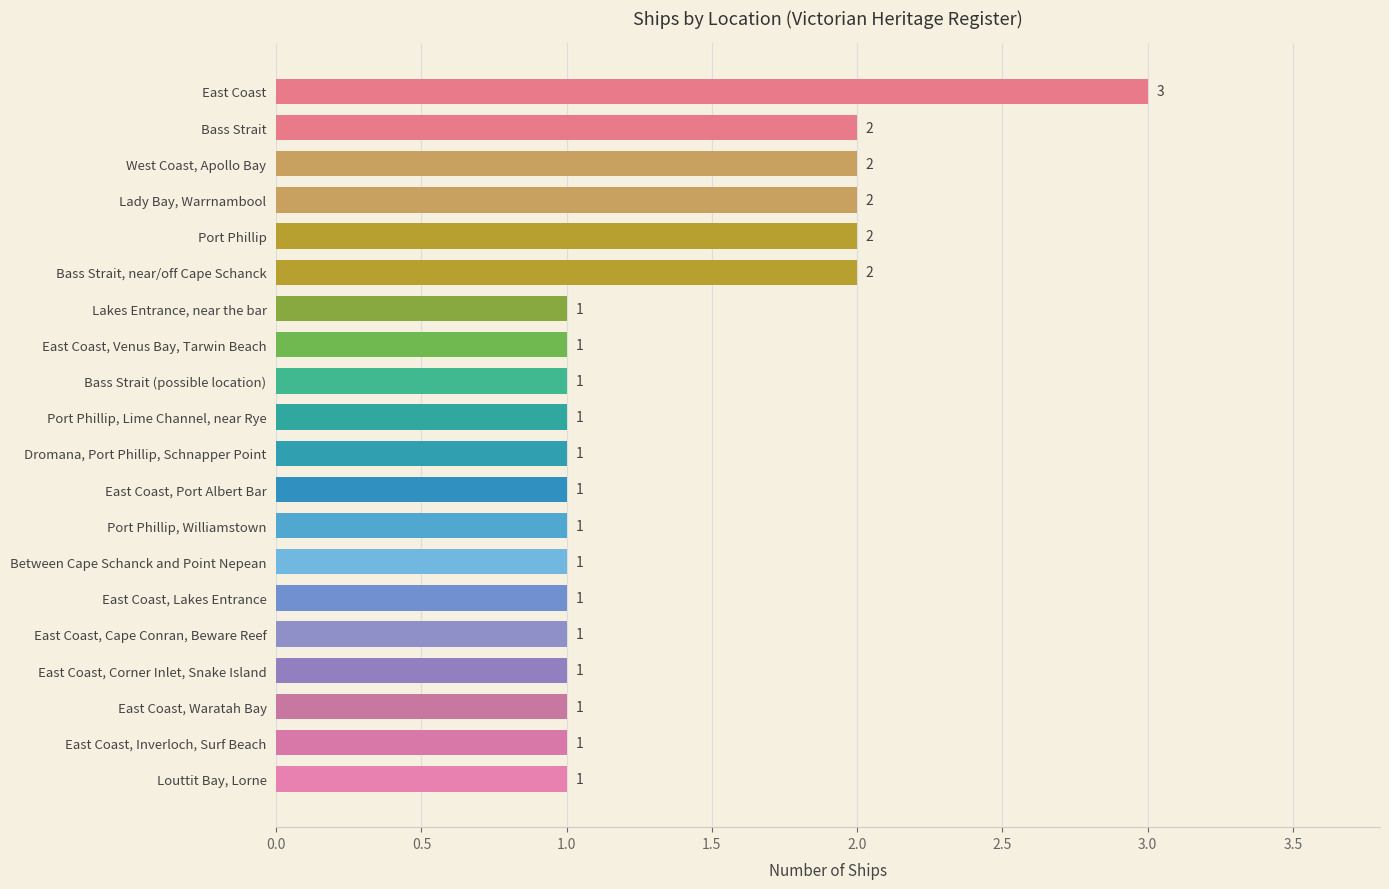

How many values are between 1 and 2?

19